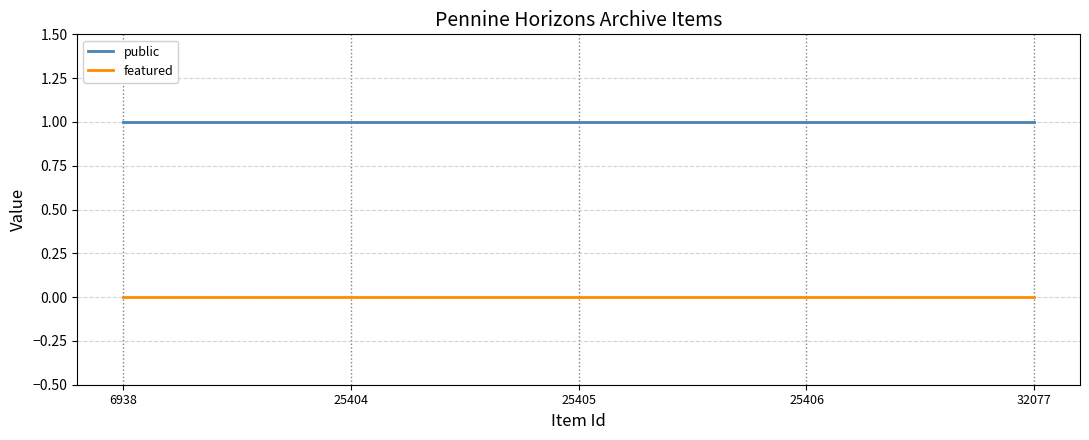

Reading left to right, list all the values displayed in this chart.

public: 1	1	1	1	1
featured: 0	0	0	0	0